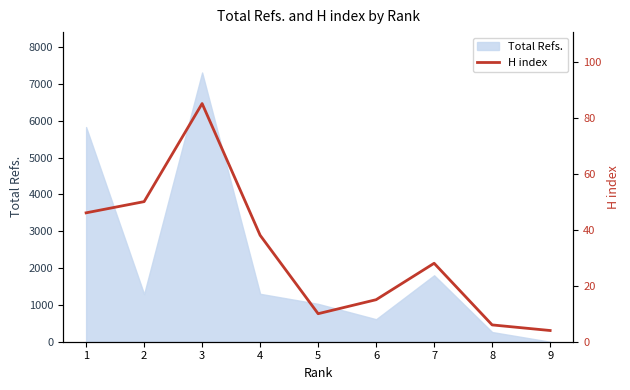

How many values exceed 28?

4